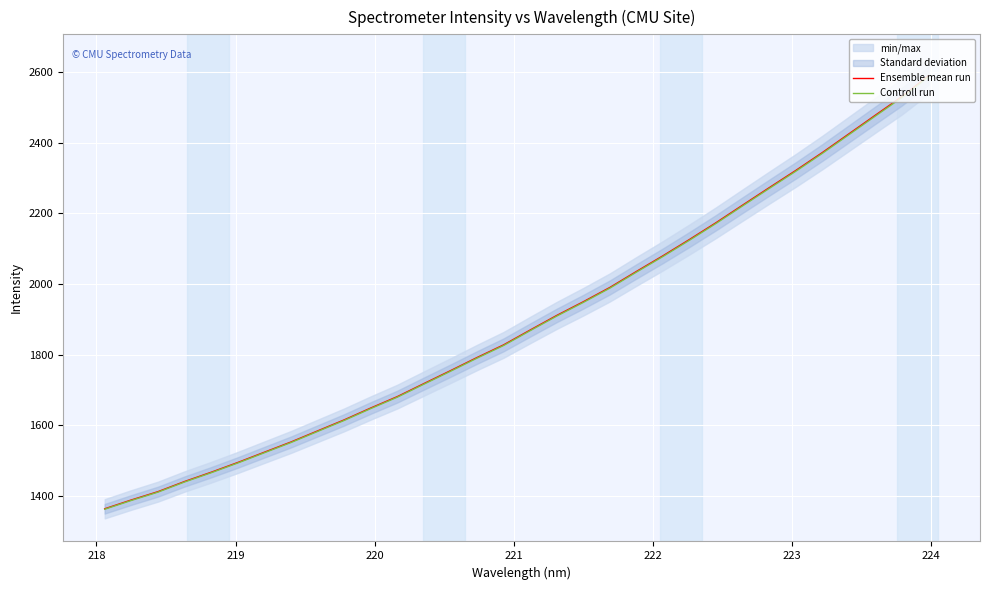

True or false: Controll run and Ensemble mean run intersect in this chart.

False